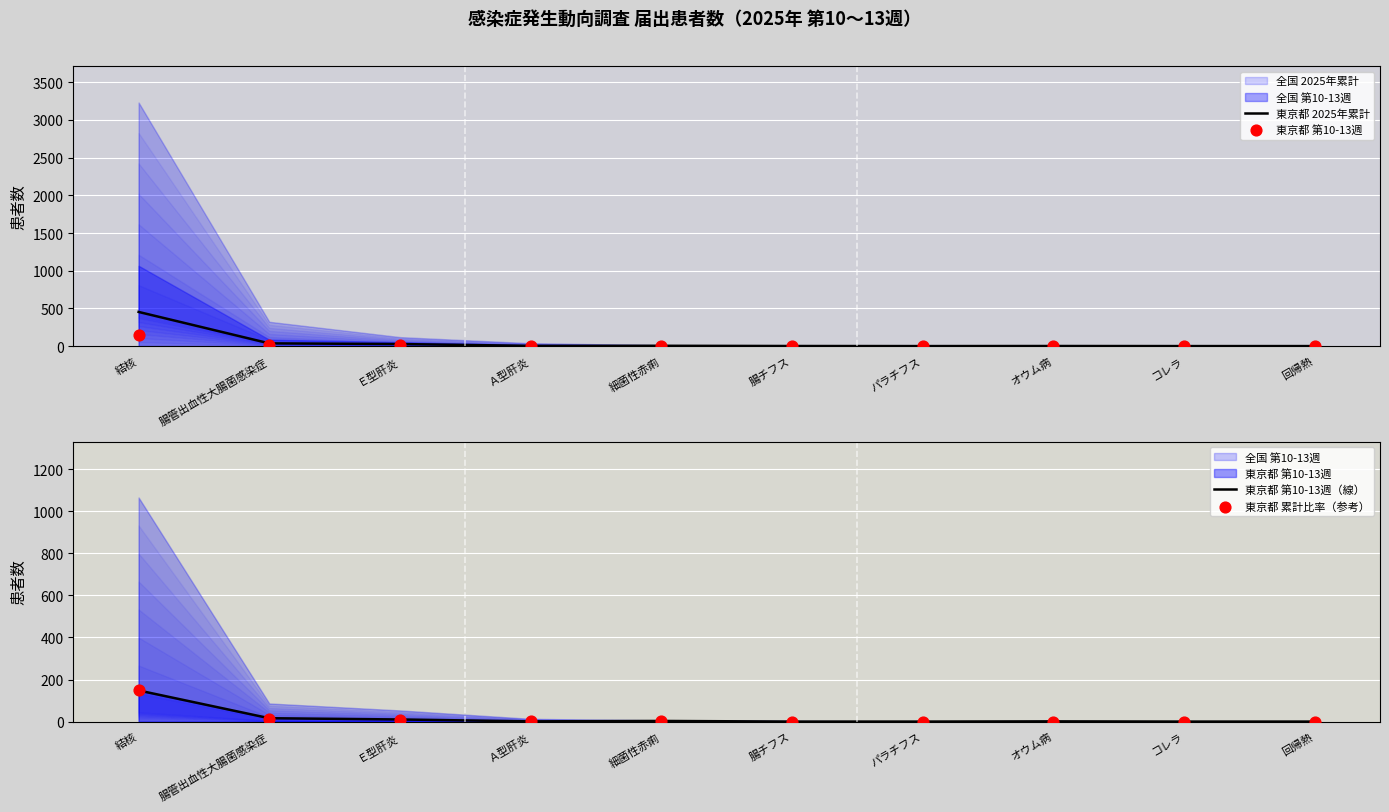

The value of 東京都 2025年累計 at 結核 is 315. True or false?

False